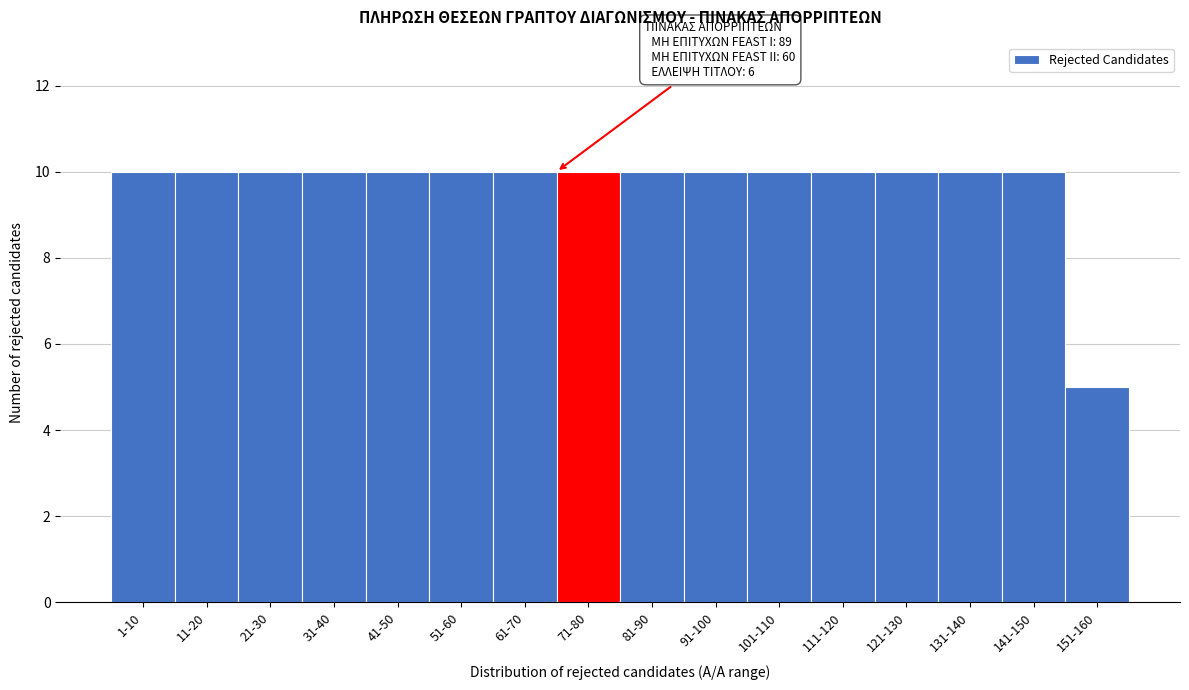

Reading right to left, list all the values displayed in this chart.

5	10	10	10	10	10	10	10	10	10	10	10	10	10	10	10